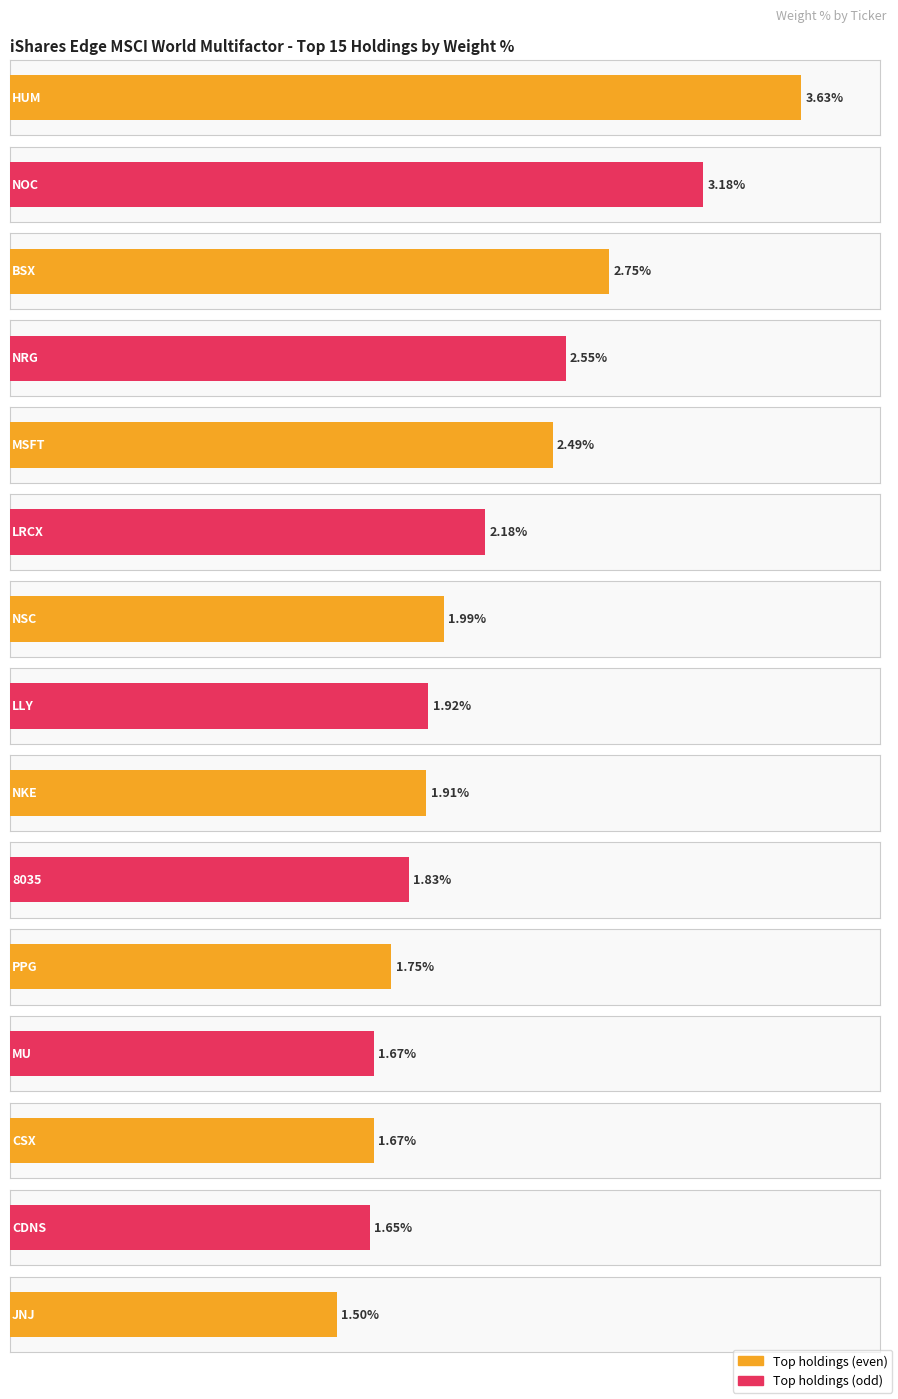

What is the difference between the values at LLY and JNJ?

0.4